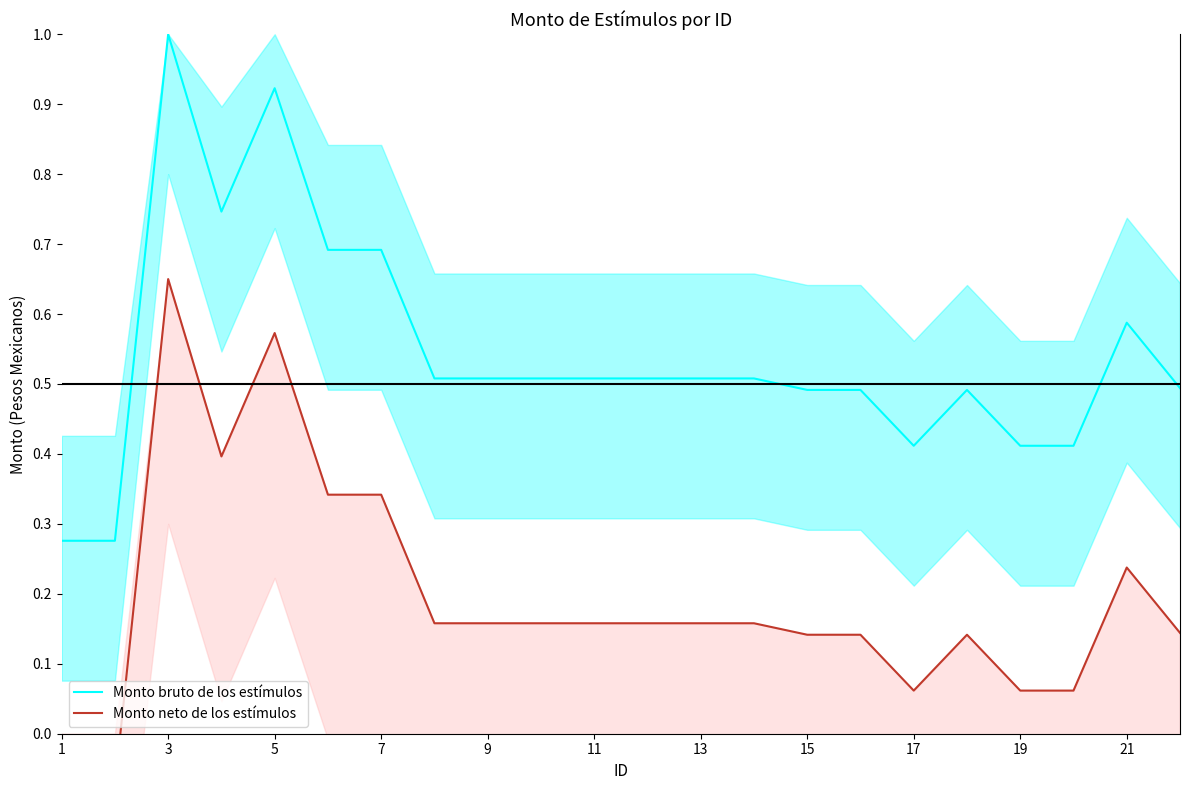

True or false: Monto neto de los estímulos and Monto bruto de los estímulos intersect in this chart.

False